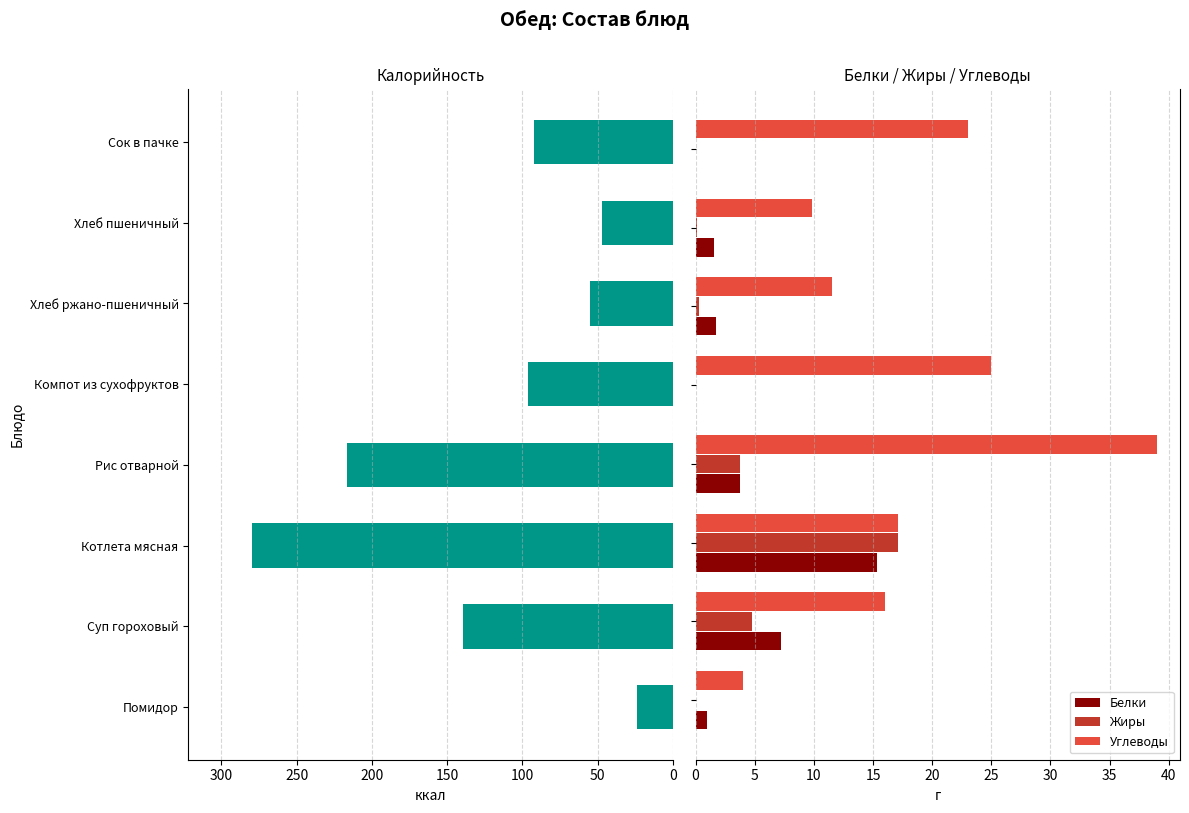

List the series in order of their peak value, highest first.

Калорийность, Углеводы, Жиры, Белки